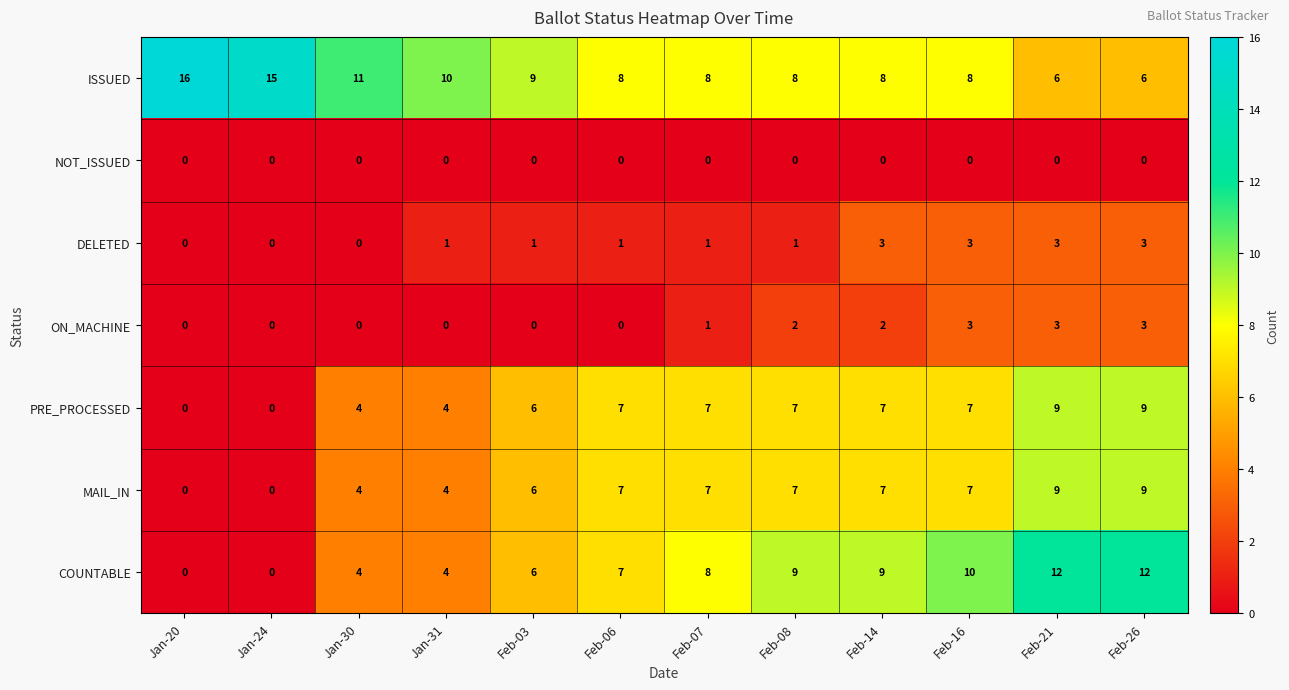

What is the difference between the maximum and minimum values in the COUNTABLE series?

12